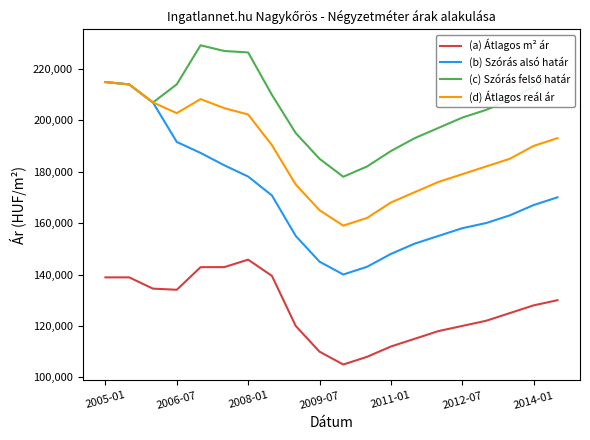

True or false: (a) Átlagos m² ár has more than 2 interior local peaks.

False